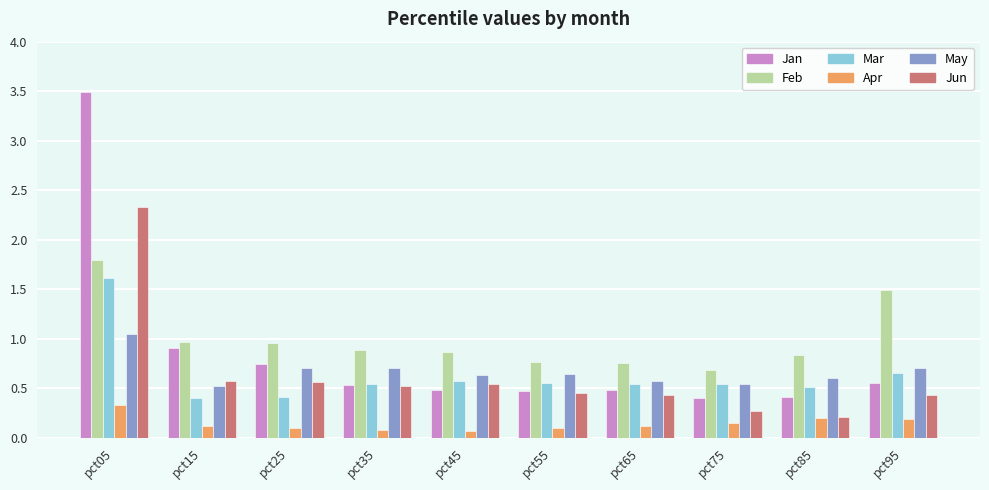

What is the sum of the Feb values at pct55 and pct05?

2.6